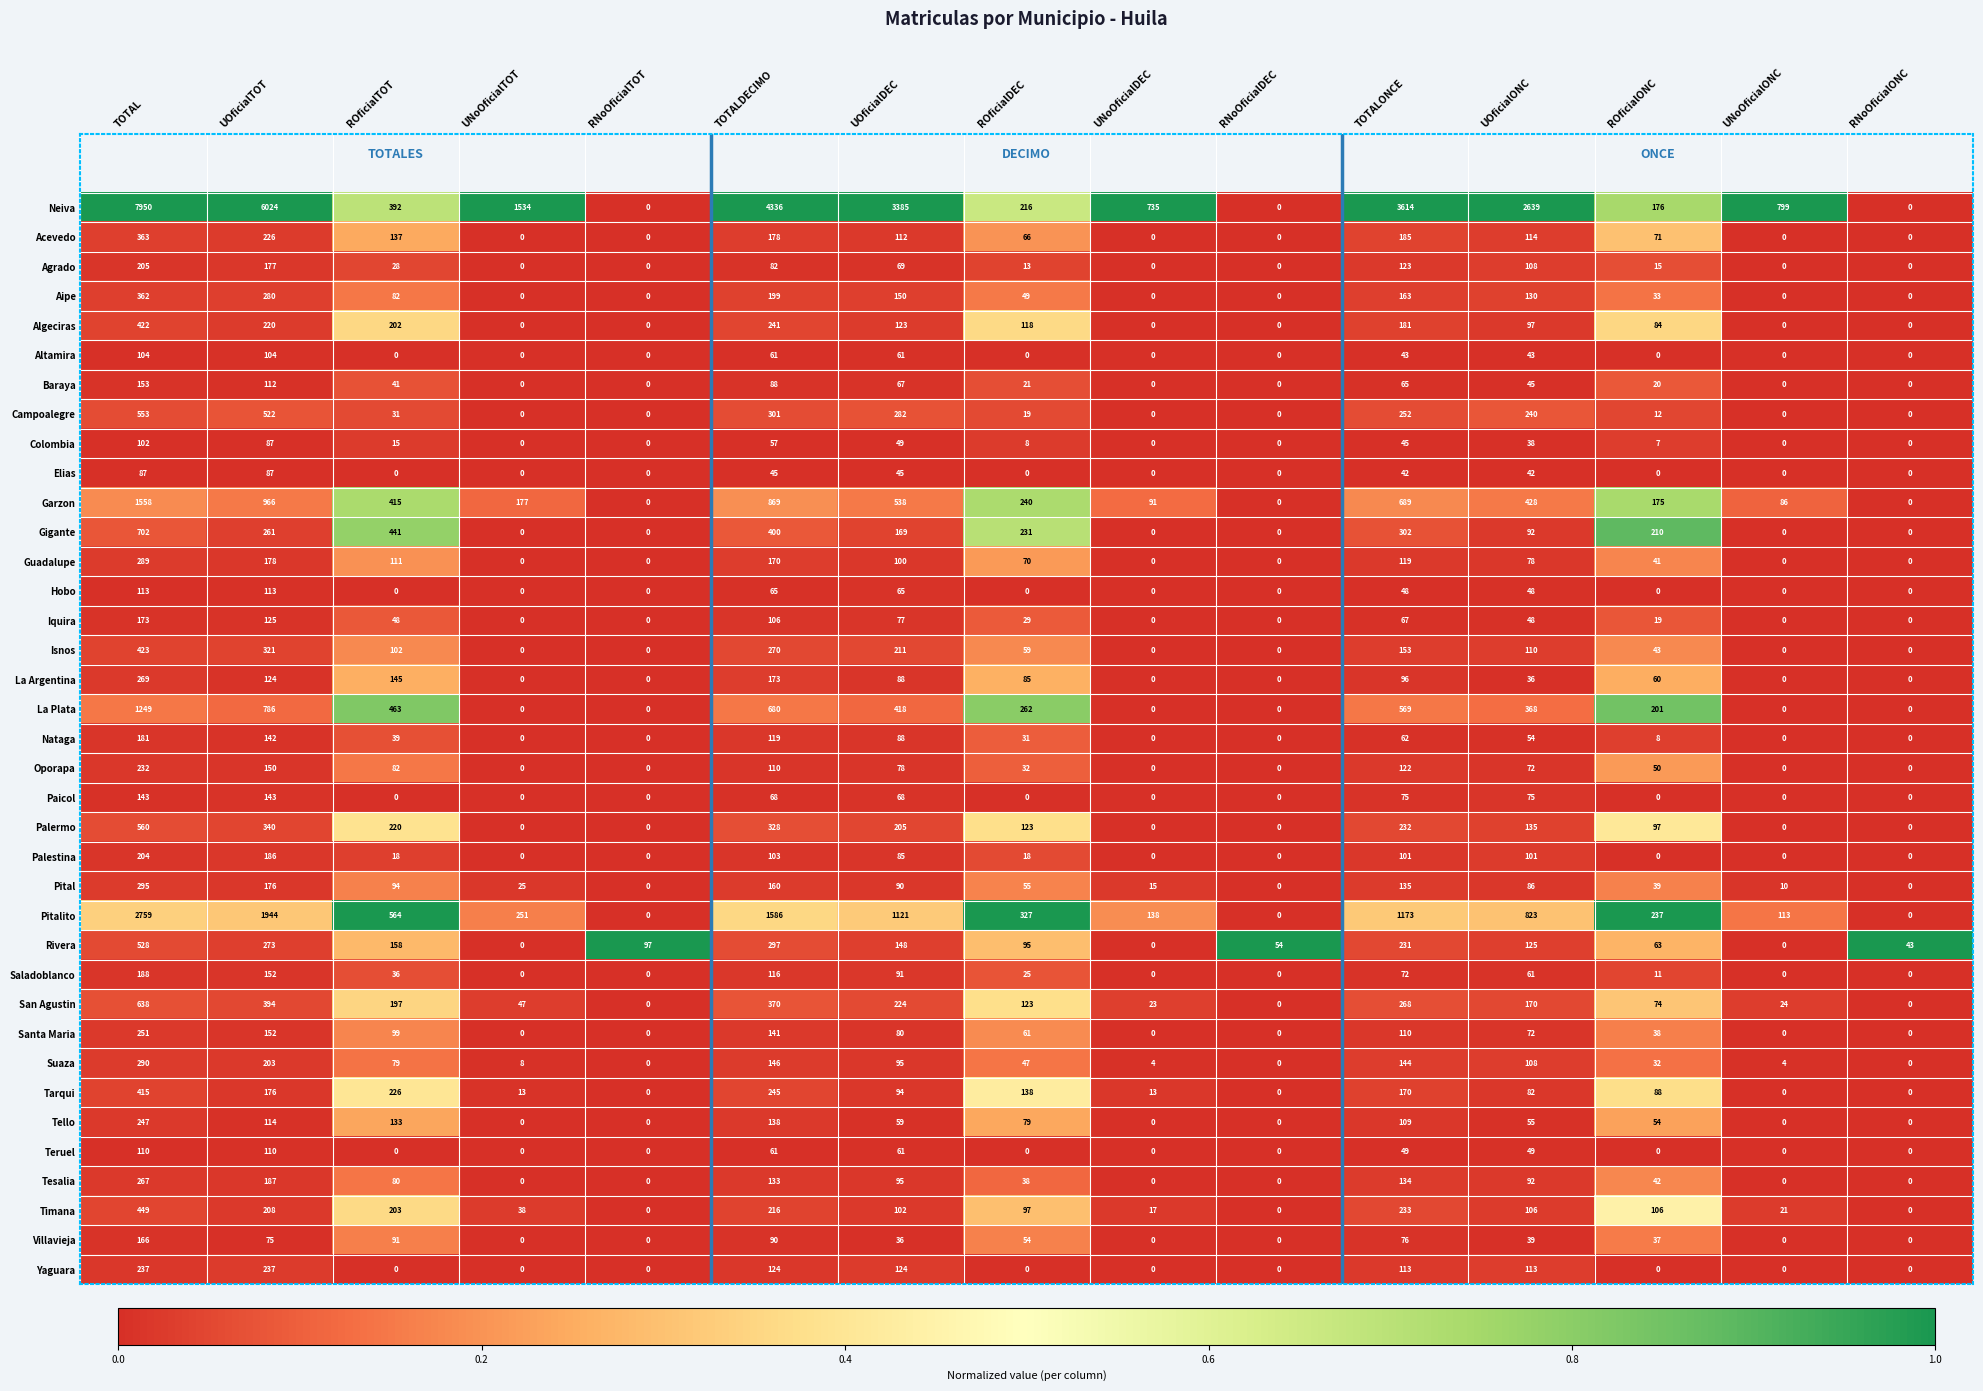

How many series are shown in this chart?

37